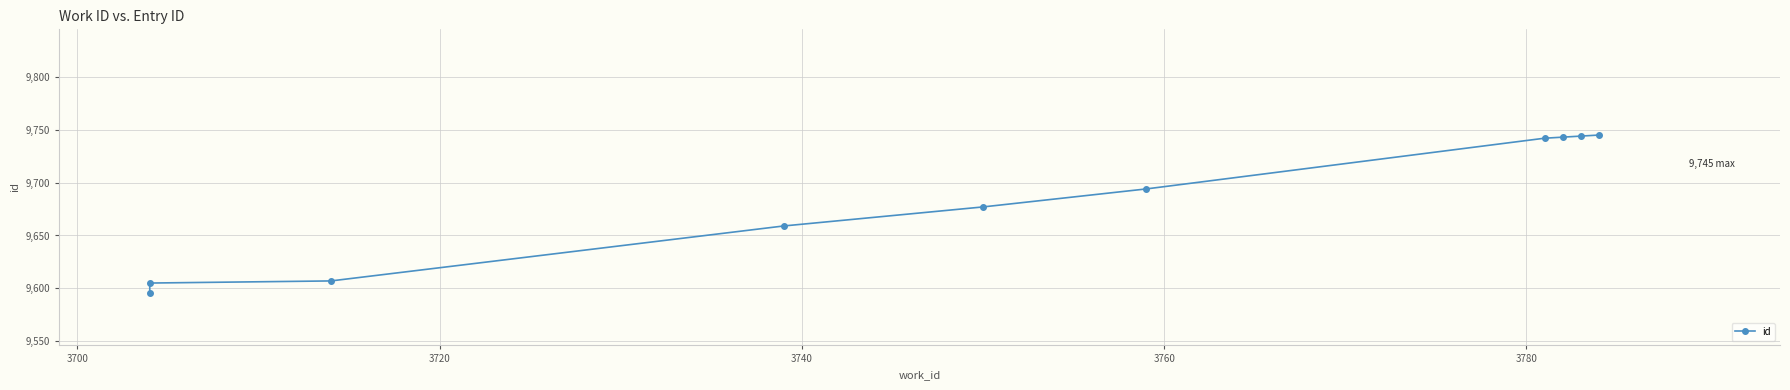

What is the difference between the maximum and second lowest values?

140